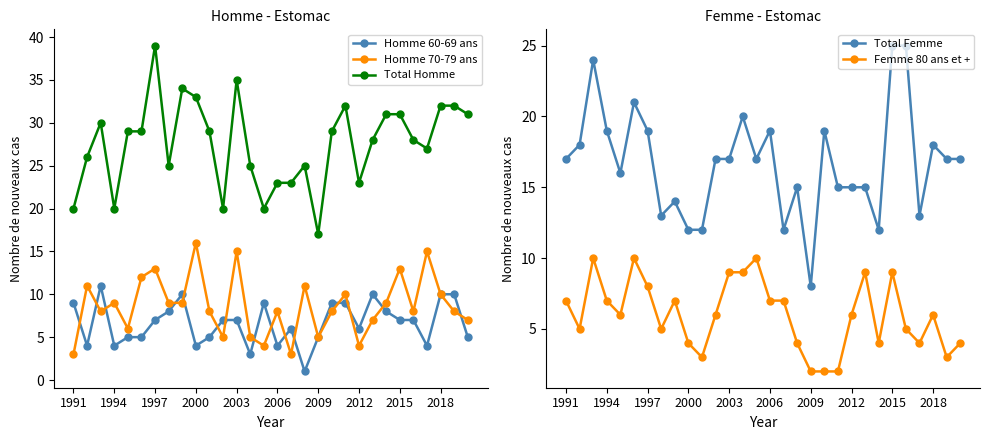

How many data points does each series have?

30